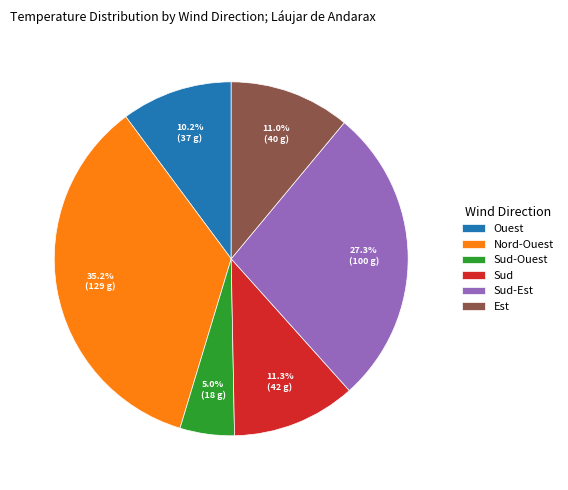

Approximately how many times larger is the value at Nord-Ouest compared to Sud?

3.1